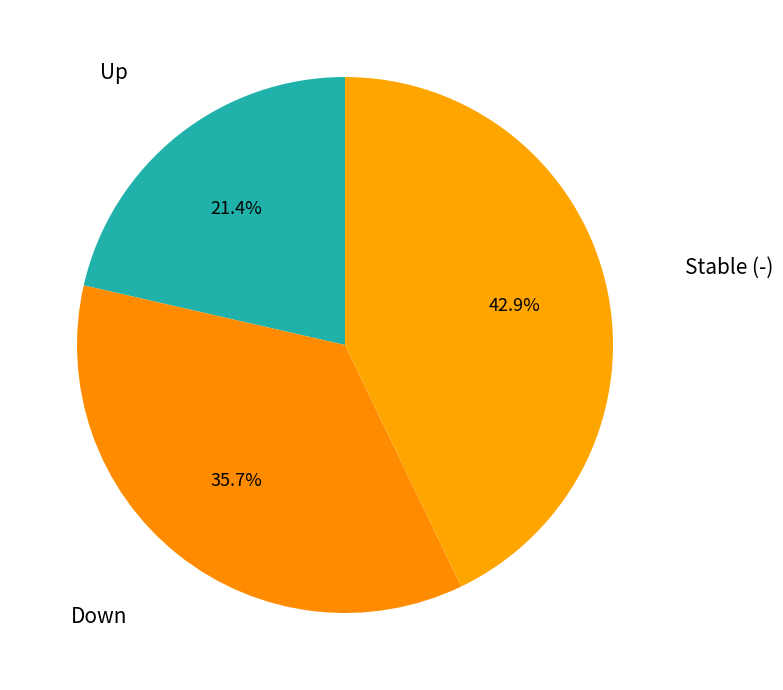

How many slices are in this pie chart?

3